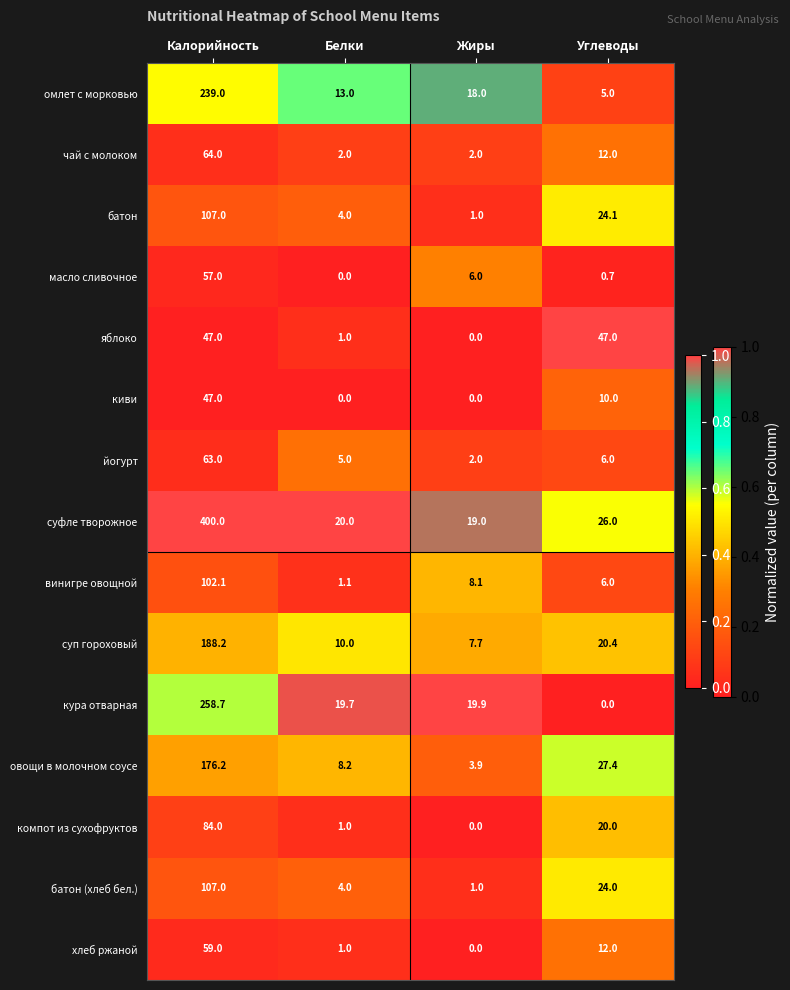

List the labels in order of йогурт value, smallest first.

Жиры, Белки, Углеводы, Калорийность